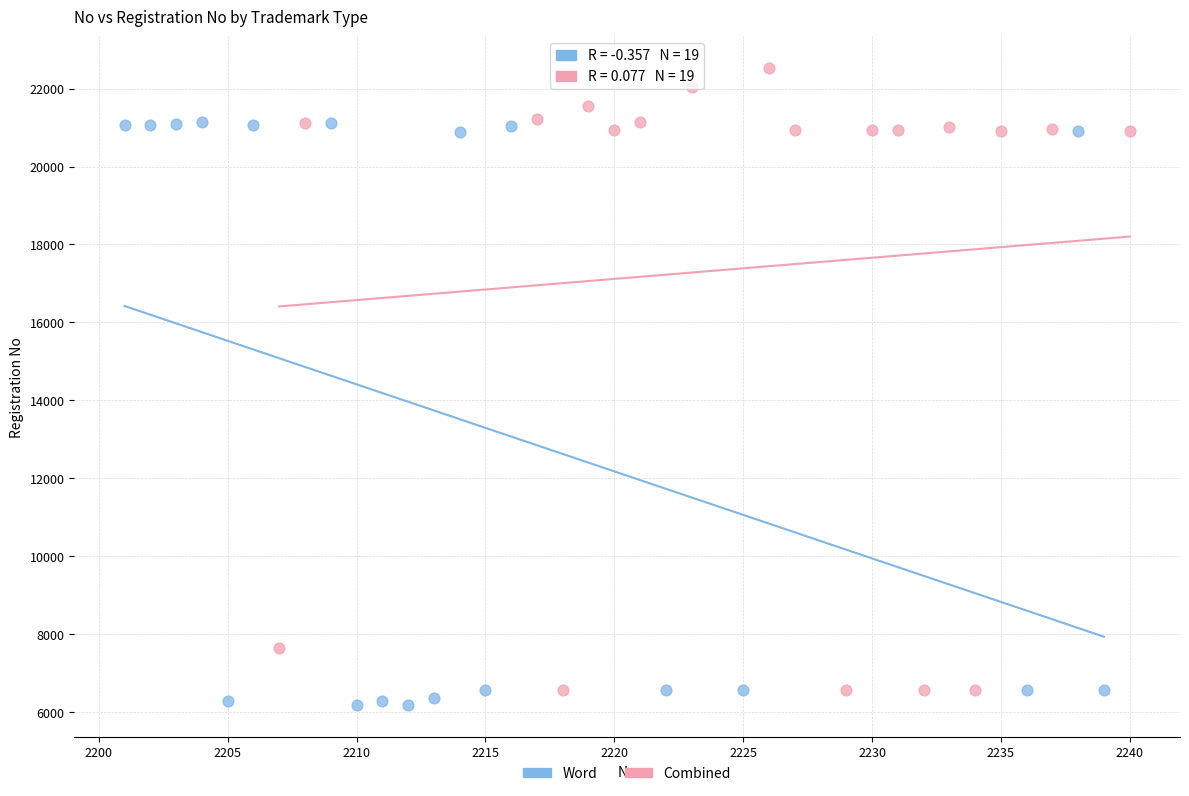

Which series reaches the maximum Y coordinate?

Combined